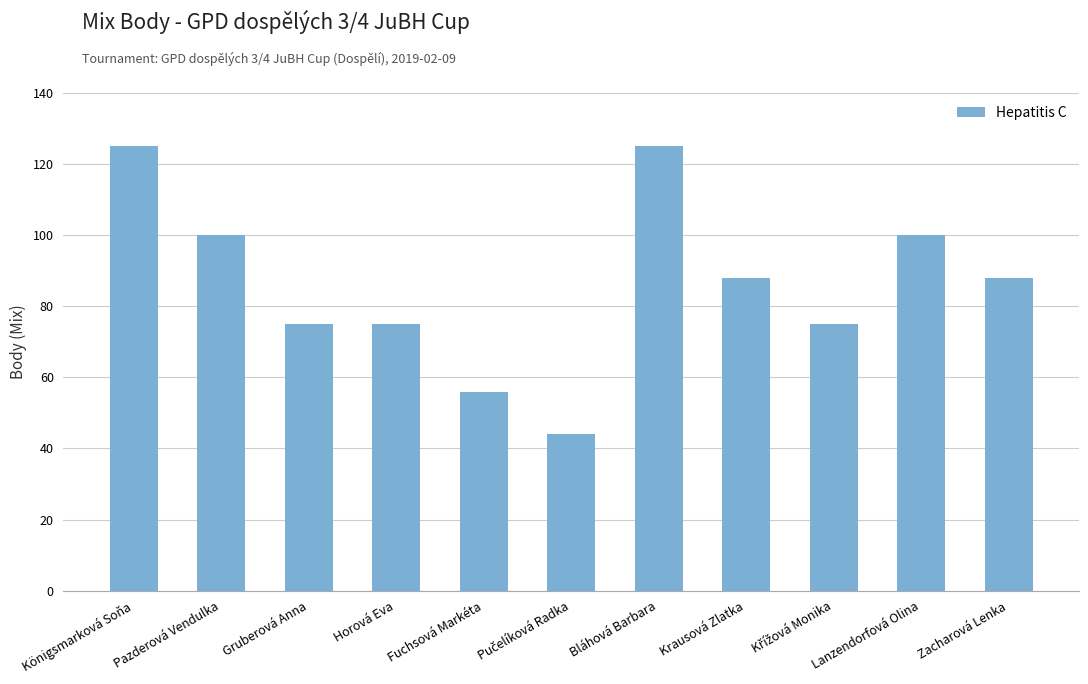

How many series are shown in this chart?

1